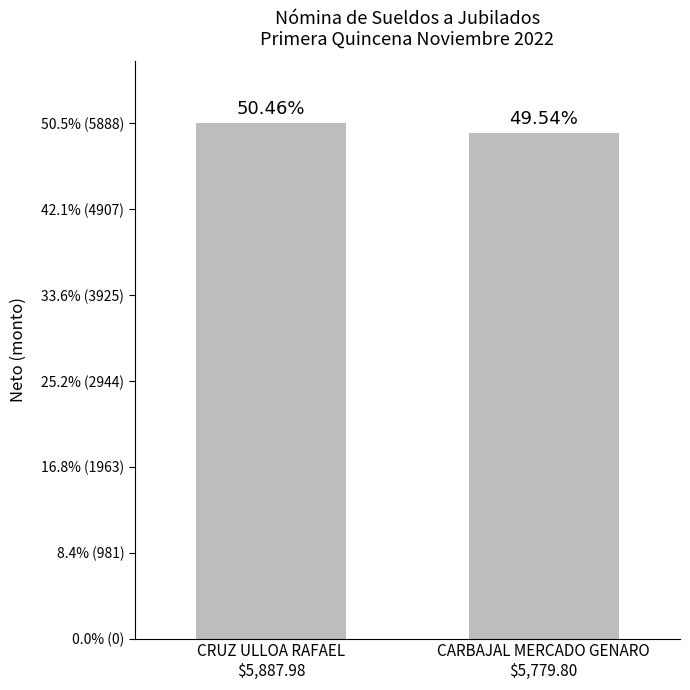

What is the sum of the values at CARBAJAL MERCADO GENARO
$5,779.80 and CRUZ ULLOA RAFAEL
$5,887.98?

11667.8